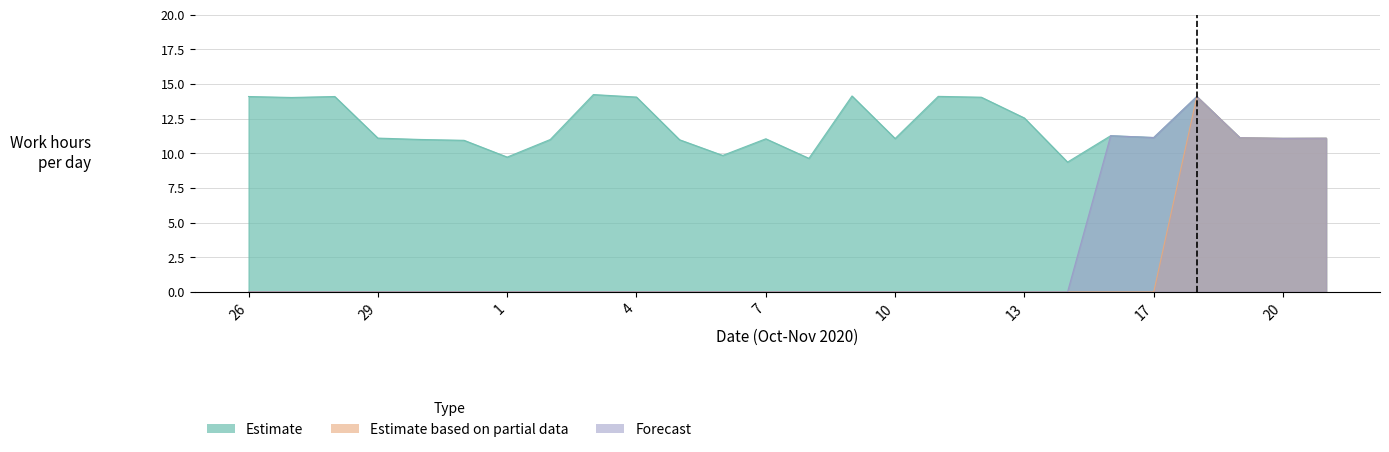

Which series has the largest total across all categories?

Estimate